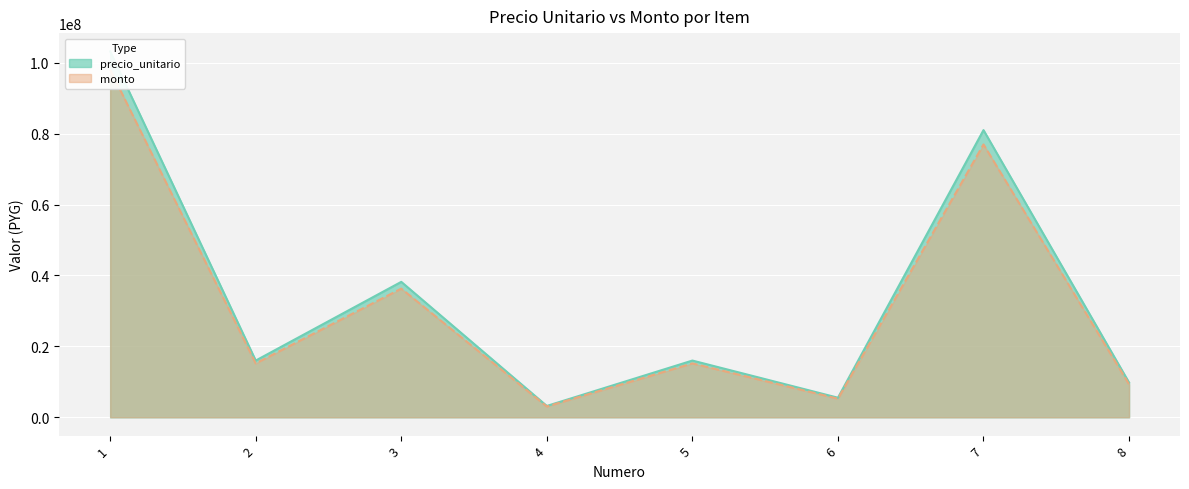

What is the difference between the highest and lowest values at 6?

276000